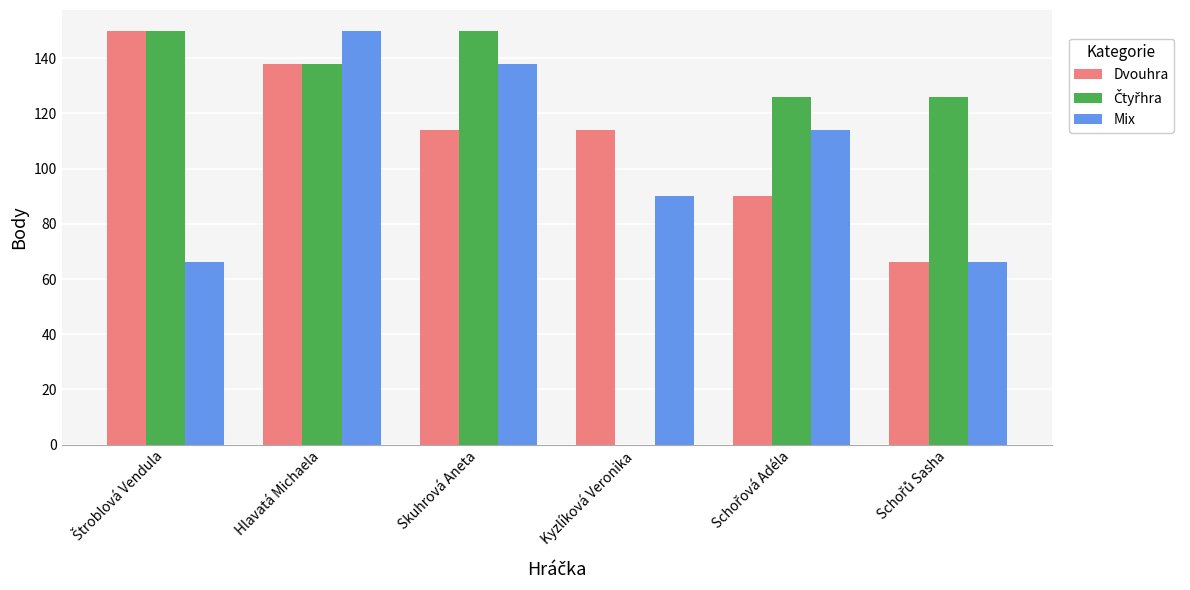

What is the highest value of the Dvouhra series?

150